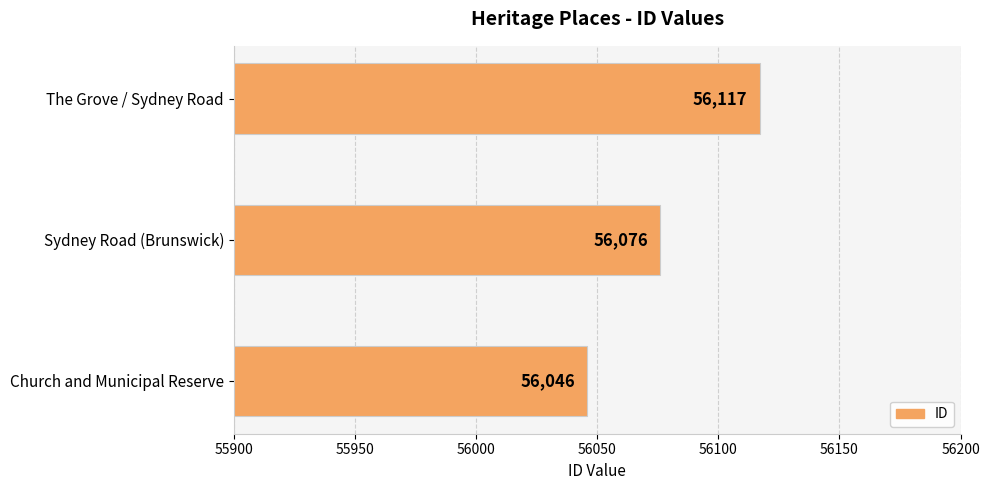

What is the smallest value displayed?

56046